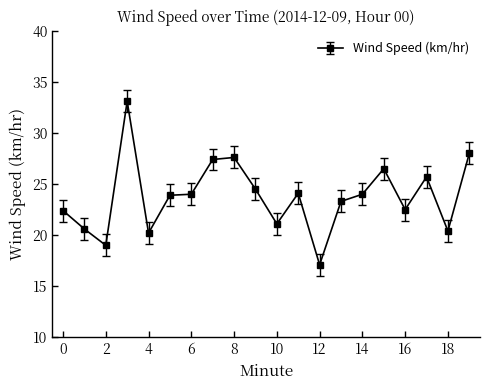

What is the smallest value displayed?

17.1